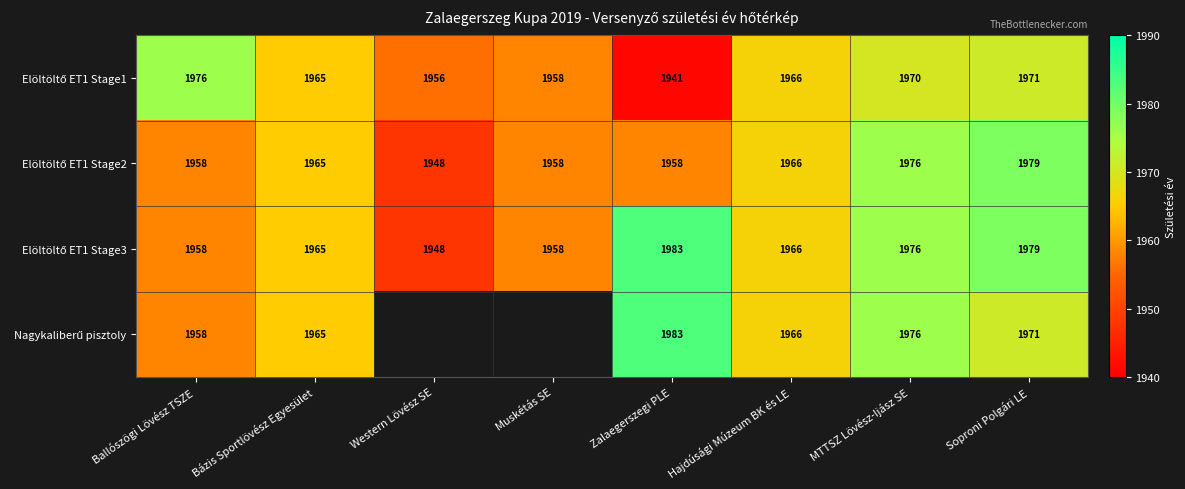

What is the total value across all series at Hajdúsági Múzeum BK és LE?

7864